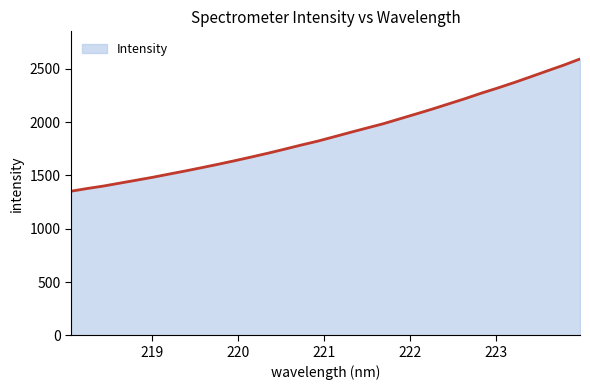

What is the maximum value shown in the chart?

2593.4